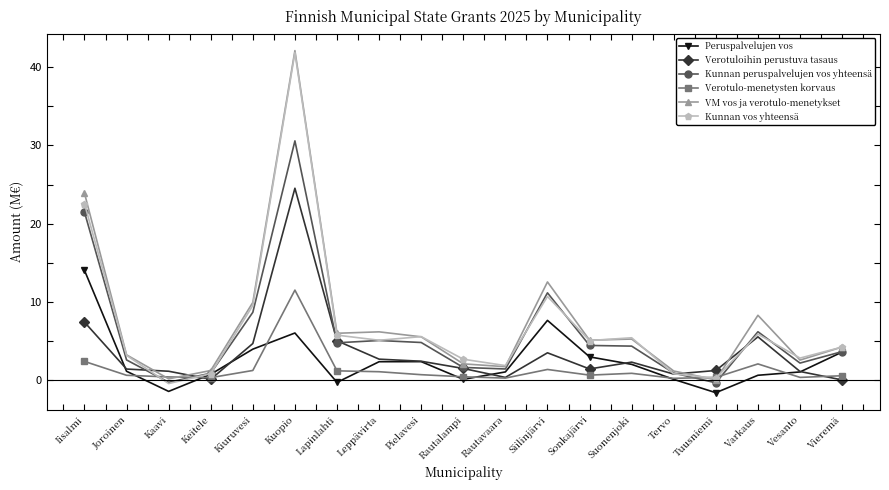

Count the number of data series in this chart.

6